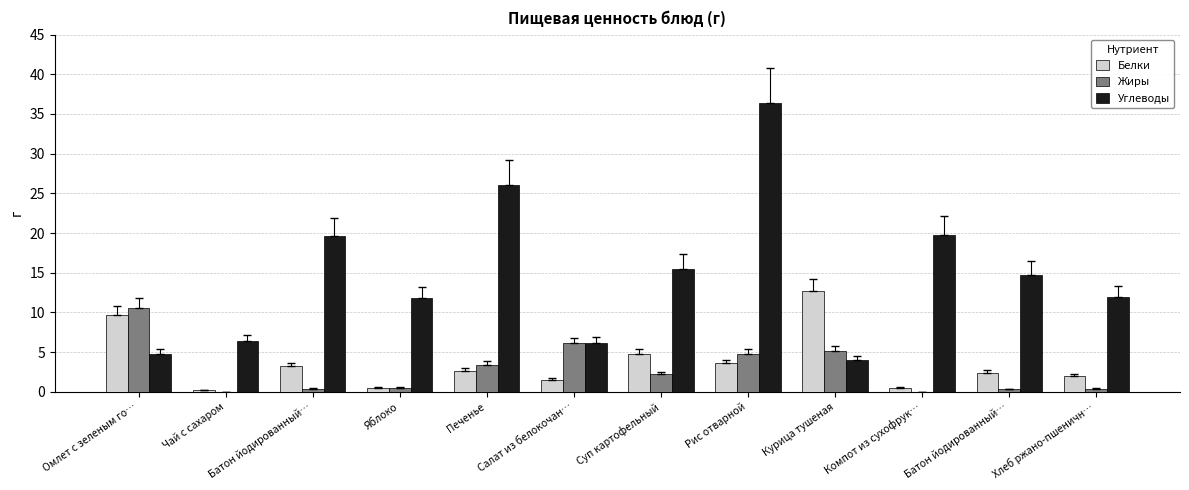

What is the value of the Углеводы bar at the 4th from the left?

11.8